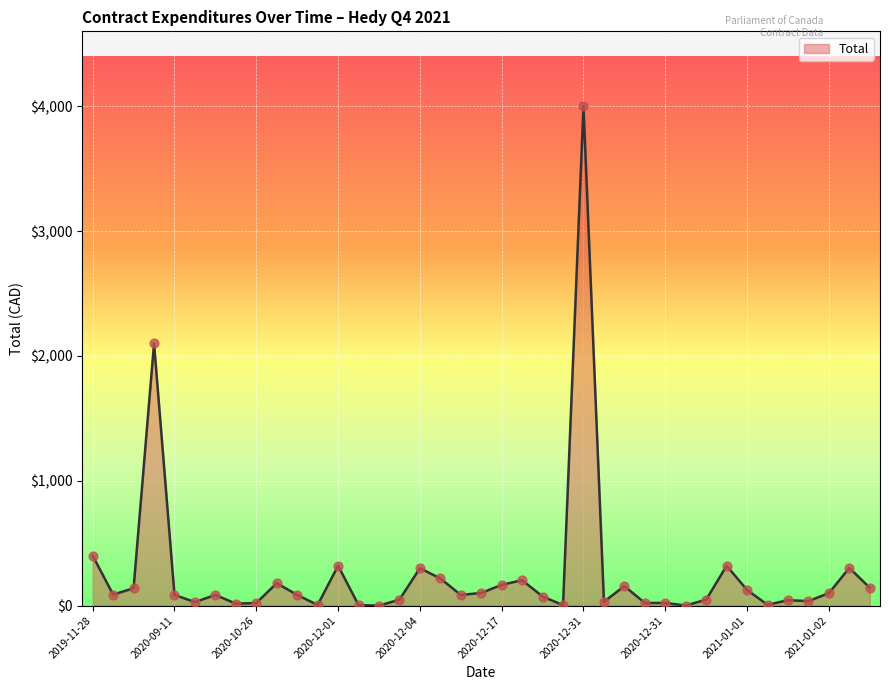

What is the maximum value shown in the chart?

4000.0